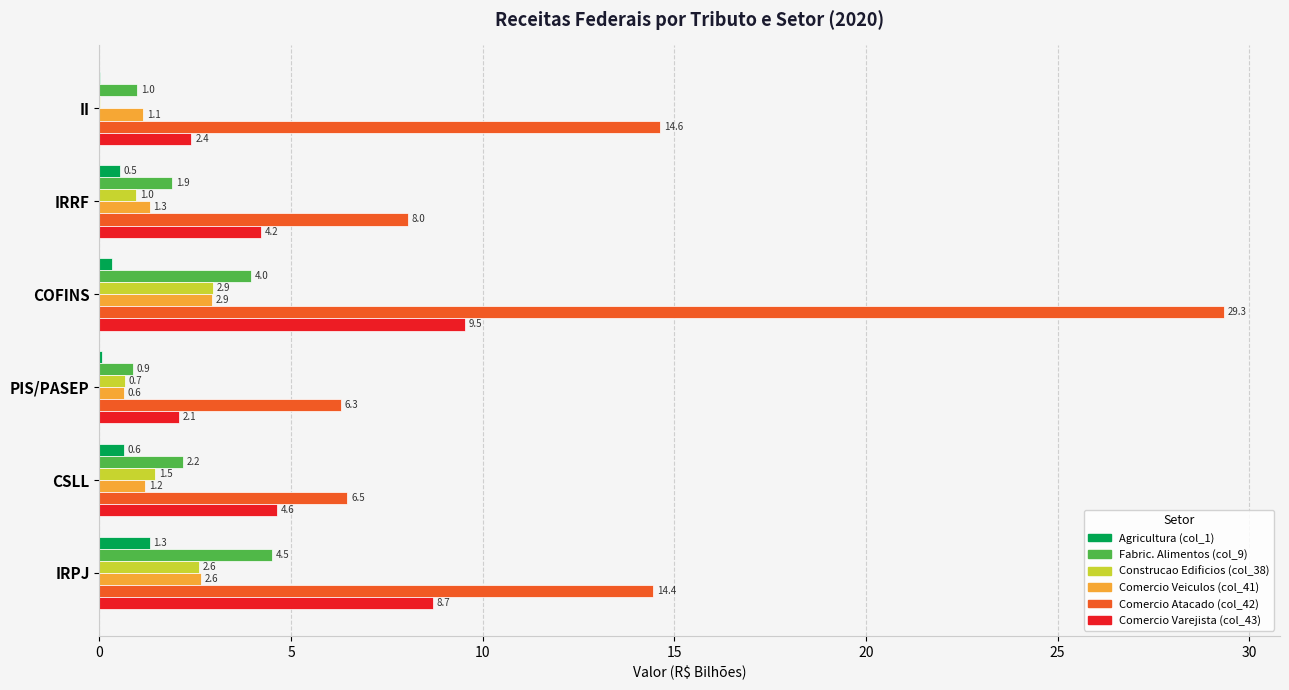

What is the sum of the Comercio Varejista (col_43) values at COFINS and IRRF?

13.7